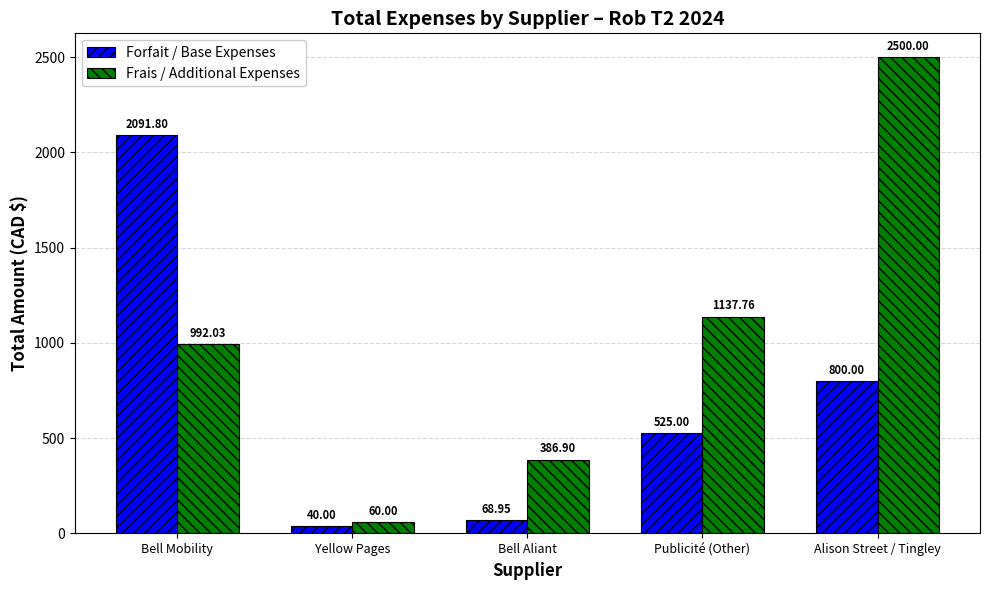

True or false: Forfait / Base Expenses has a value of 69.0 at Bell Aliant.

True